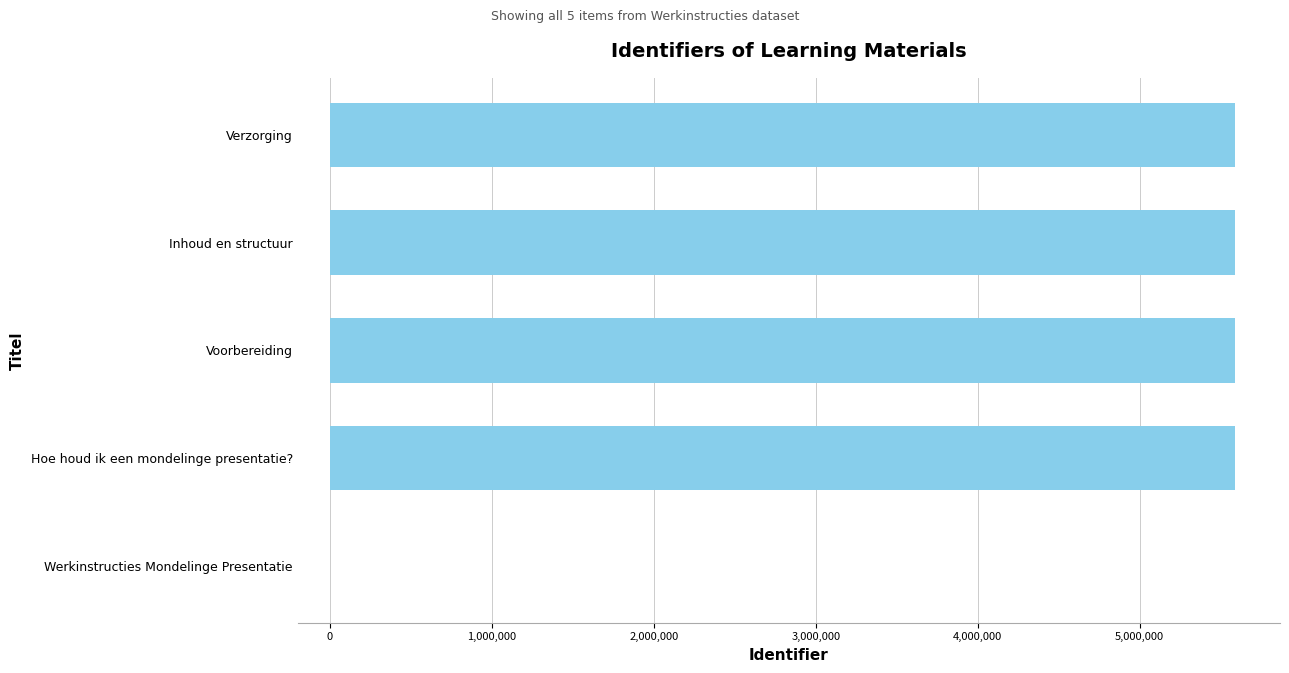

What is the sum of all values?

22349072